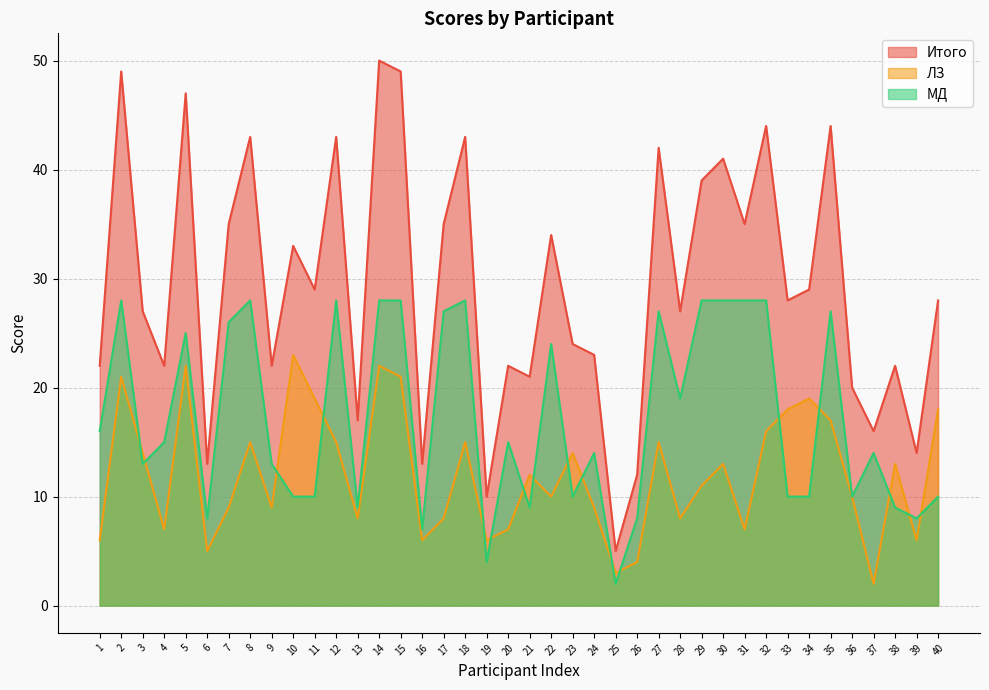

In МД, how many points are higher than both neighbors (excluding endpoints)?

11